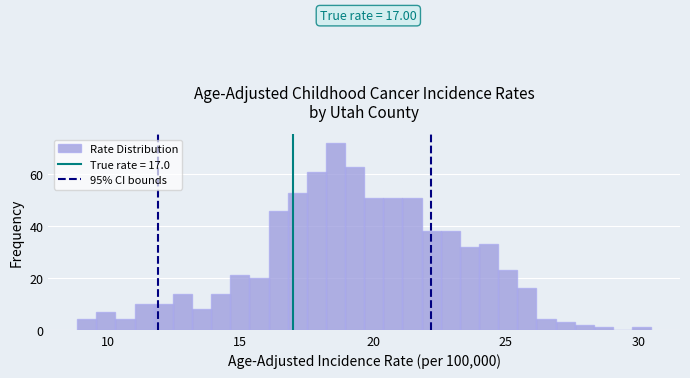

Read against the x-axis, roughly where is the centre of the tallest bar?

18.5